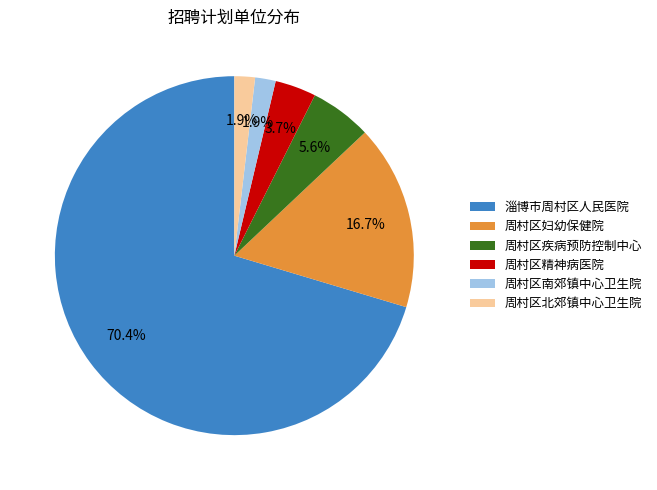

How many slices are in this pie chart?

6